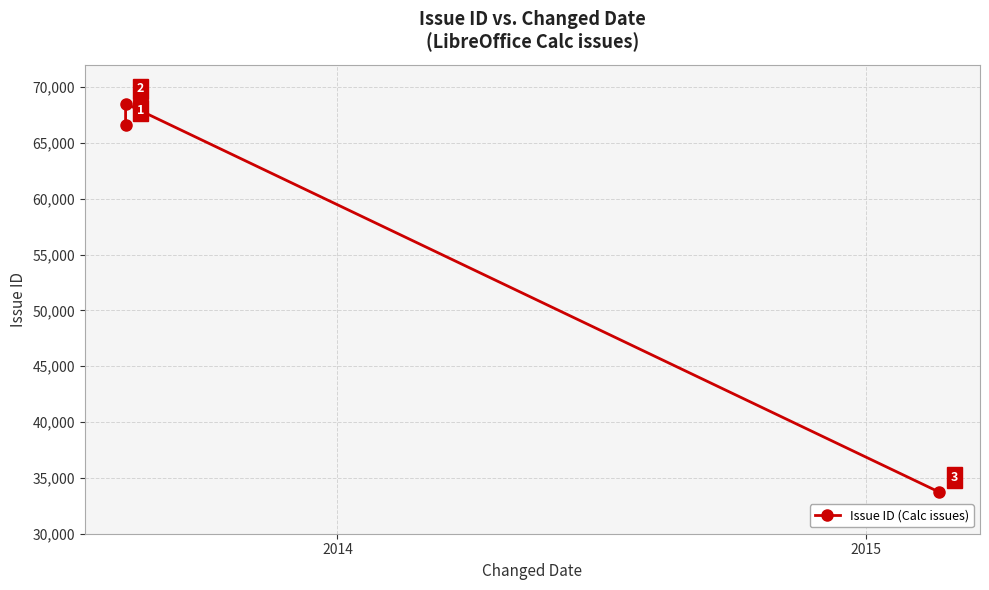

Count the number of values greater than 66588.

1